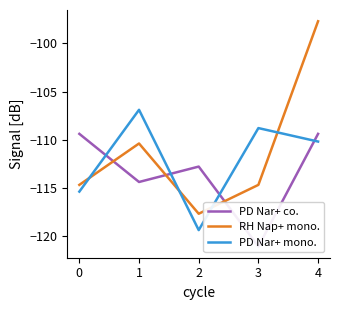

True or false: PD Nar+ mono. has a value of -61.6 at 2.

False